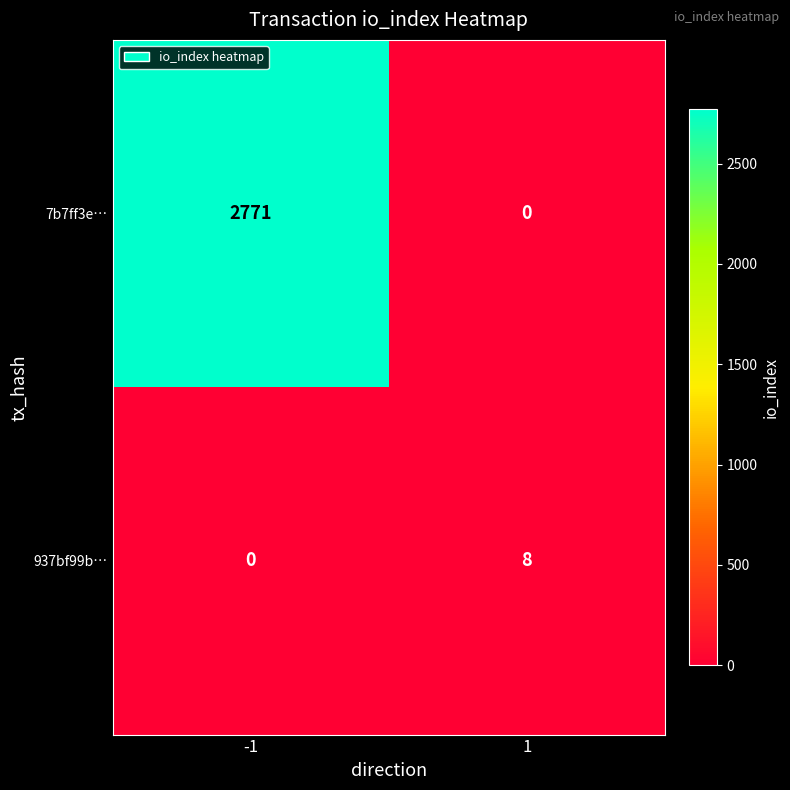

What is the maximum value for 937bf99b…?

8